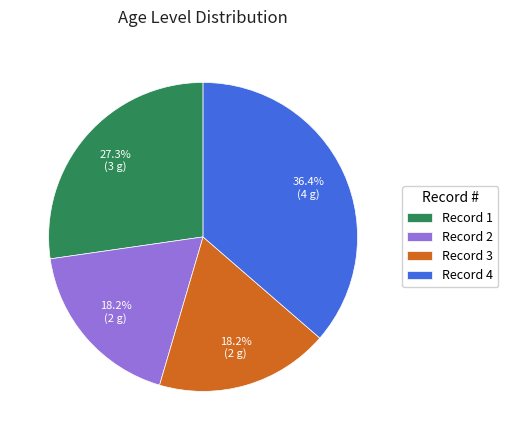

Approximately how many times larger is the value at Record 4 compared to Record 3?

2.0